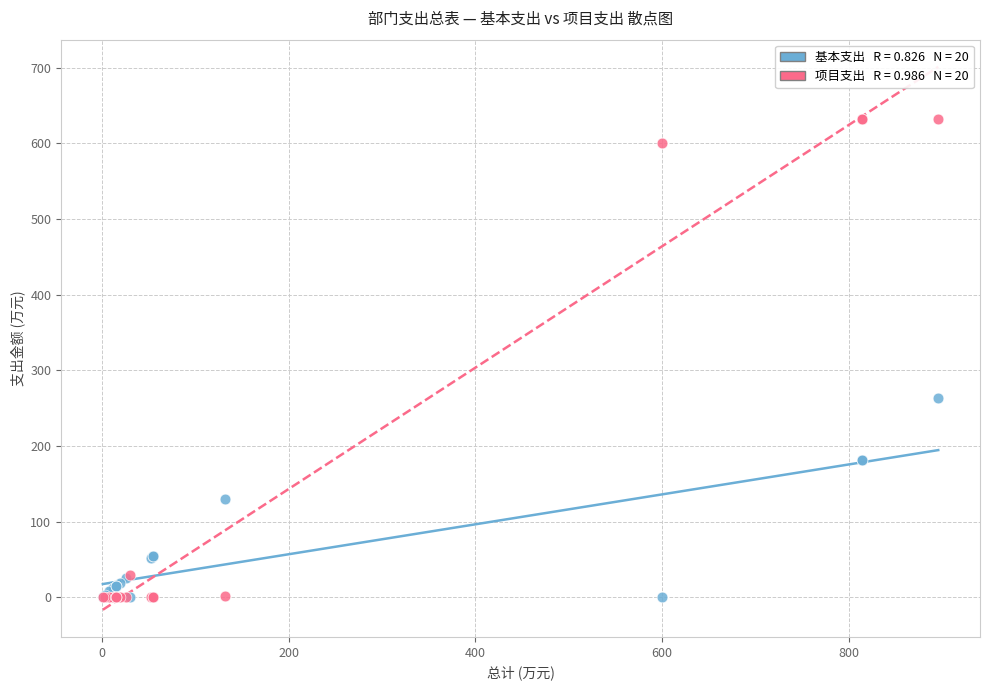

Across all series, what Y value is closest to 316?

263.7